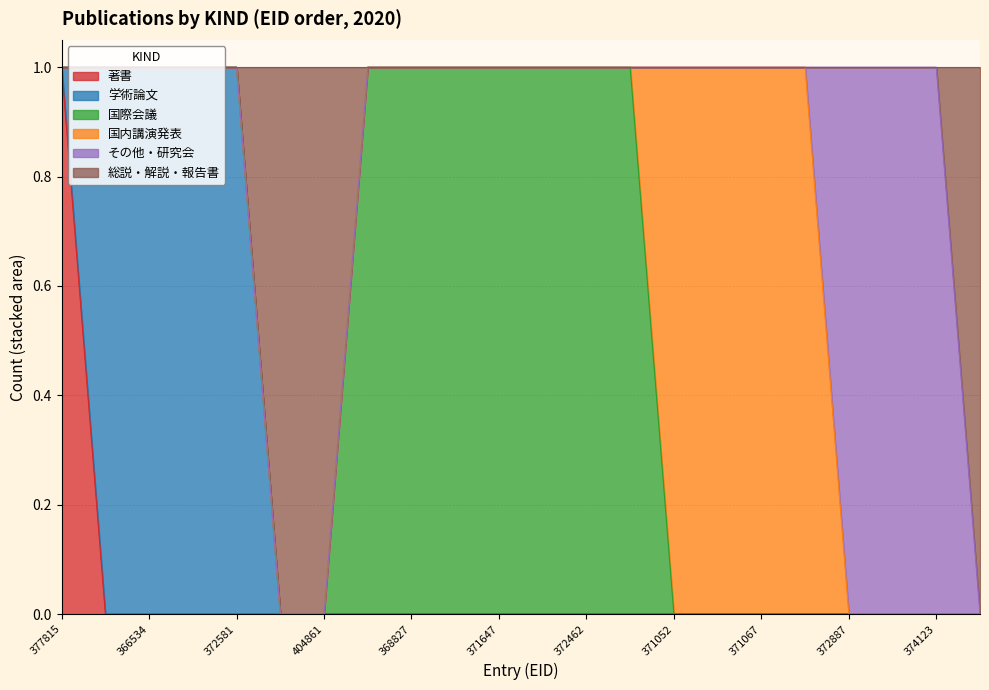

Reading left to right, extract all data points from this chart.

著書: 1	0	0	0	0	0	0	0	0	0	0	0	0	0	0	0	0	0	0	0	0	0
学術論文: 0	1	1	1	1	0	0	0	0	0	0	0	0	0	0	0	0	0	0	0	0	0
国際会議: 0	0	0	0	0	0	0	1	1	1	1	1	1	1	0	0	0	0	0	0	0	0
国内講演発表: 0	0	0	0	0	0	0	0	0	0	0	0	0	0	1	1	1	1	0	0	0	0
その他・研究会: 0	0	0	0	0	0	0	0	0	0	0	0	0	0	0	0	0	0	1	1	1	0
総説・解説・報告書: 0	0	0	0	0	1	1	0	0	0	0	0	0	0	0	0	0	0	0	0	0	1